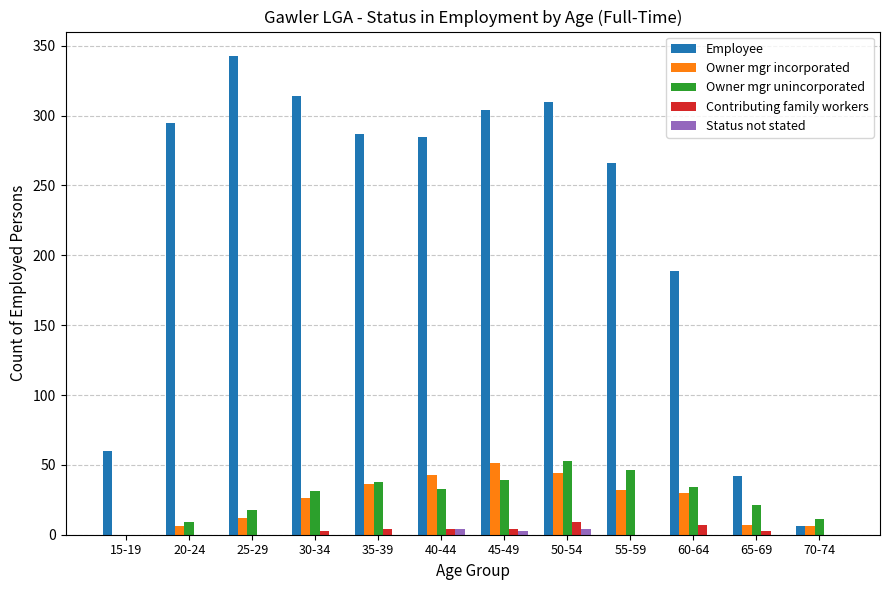

What is the greatest value displayed?

343